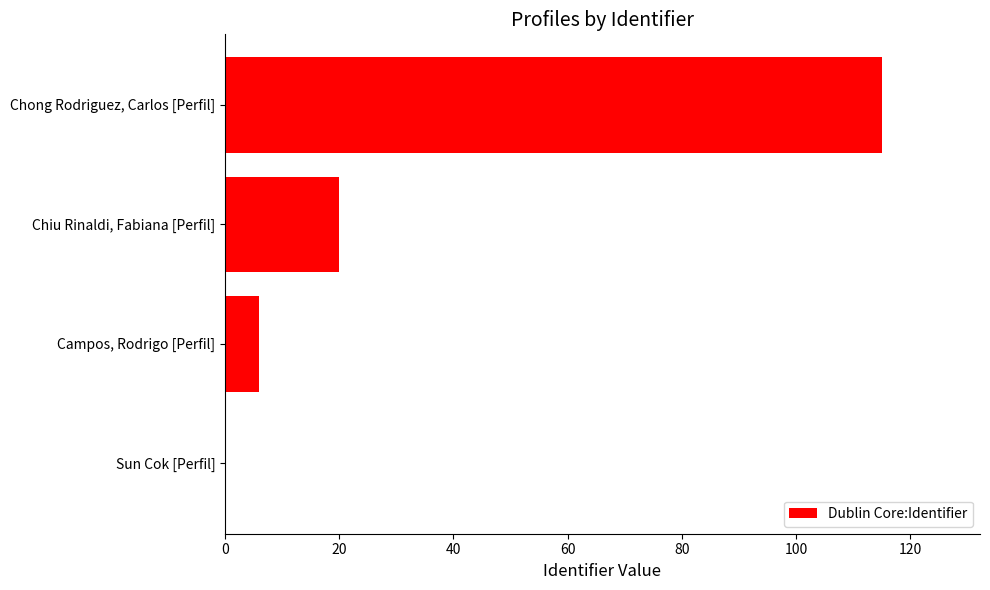

How many values are above zero?

3